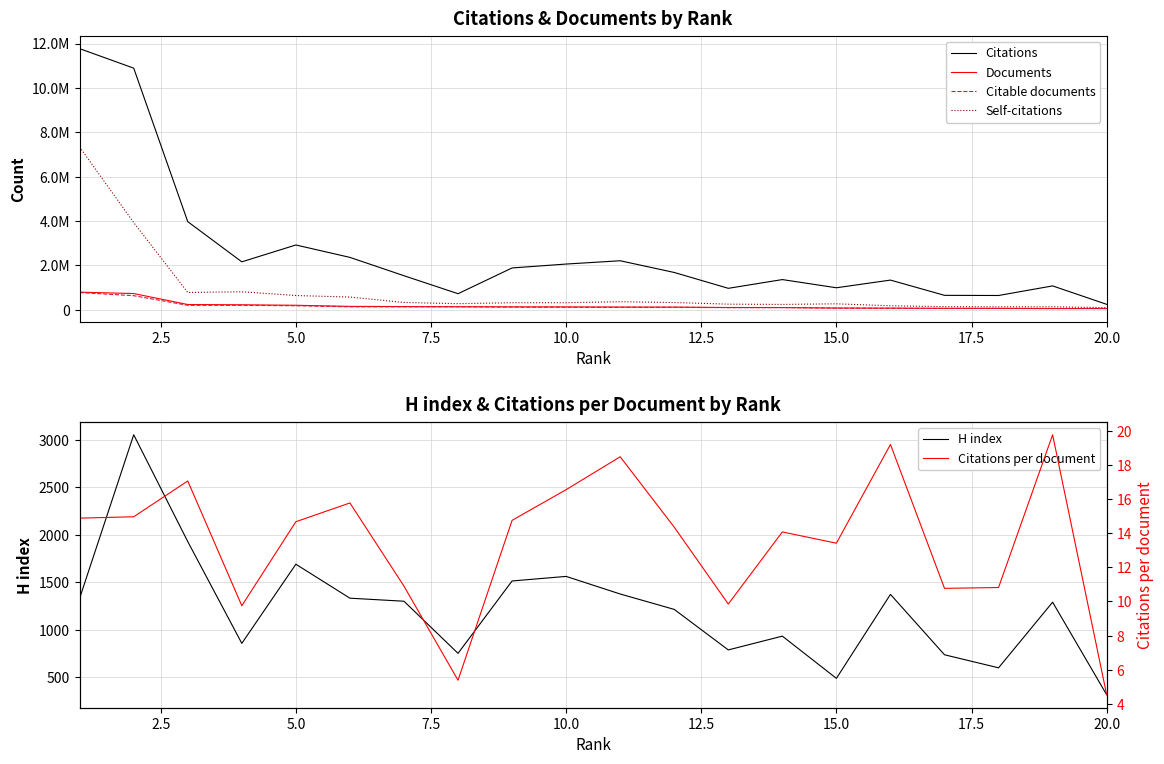

What is the highest value of the H index series?

3051